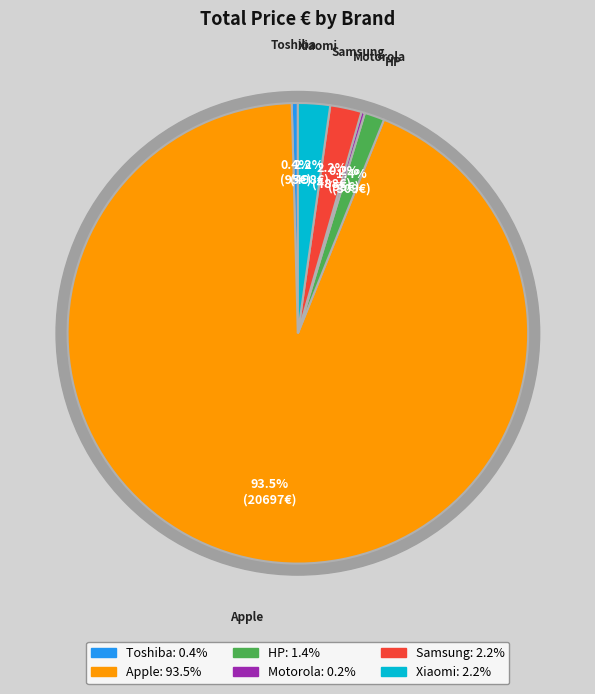

What is the largest slice in the pie chart?

Apple